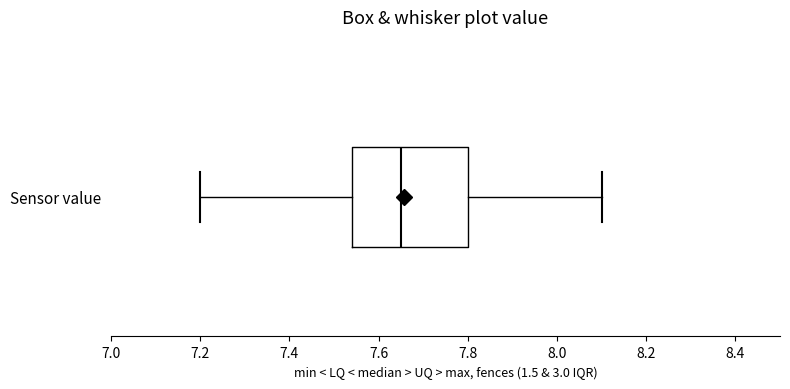

Where does the left whisker of the box for Sensor value end on the x-axis? The values are not printed on the chart, so give them approximately, as read against the axis.

7.20